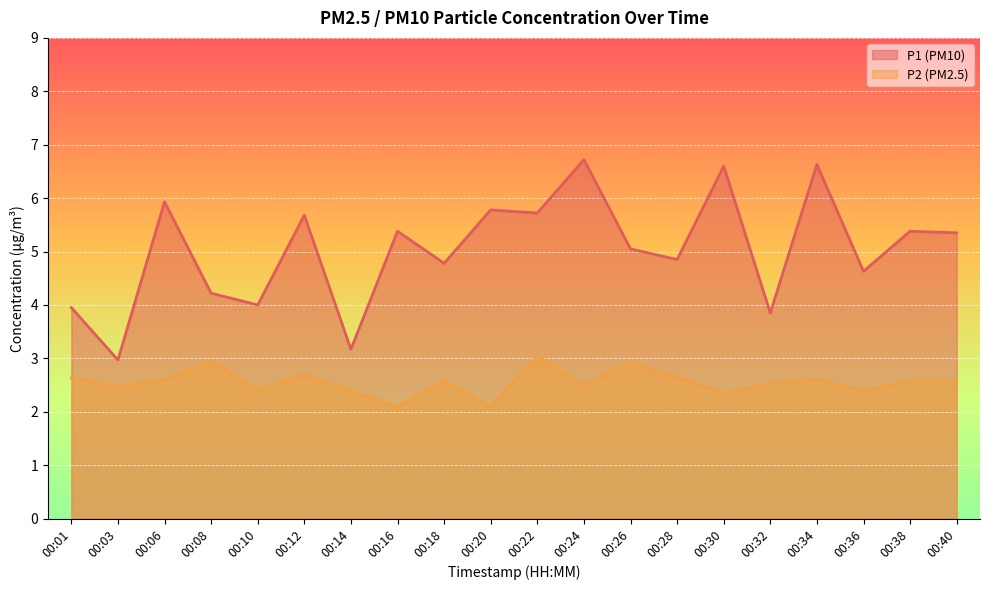

True or false: P1 and P2 cross at least once.

False